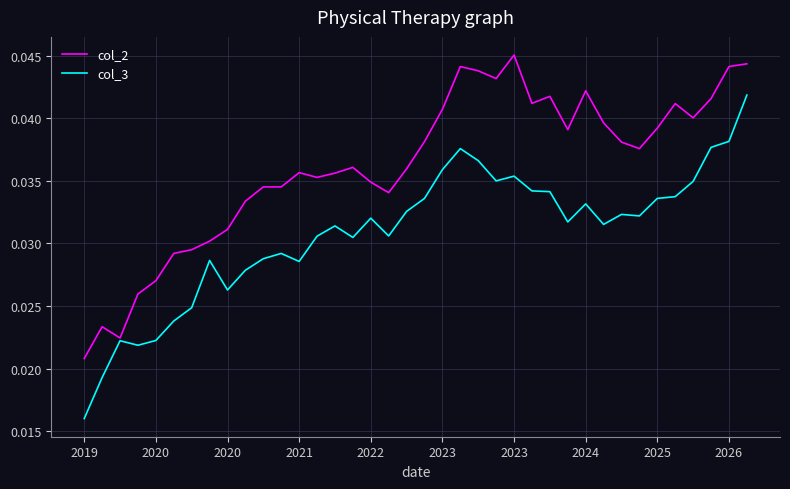

Which series has the largest range (max minus min)?

col_3